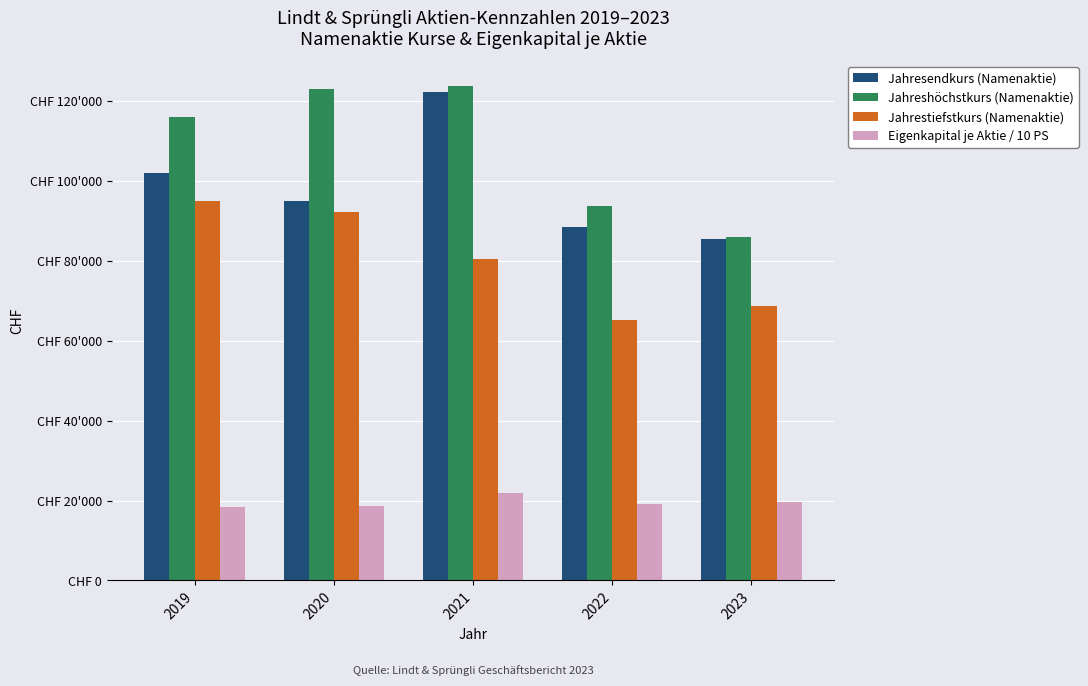

List the labels in order of Jahrestiefstkurs (Namenaktie) value, smallest first.

2022, 2023, 2021, 2020, 2019